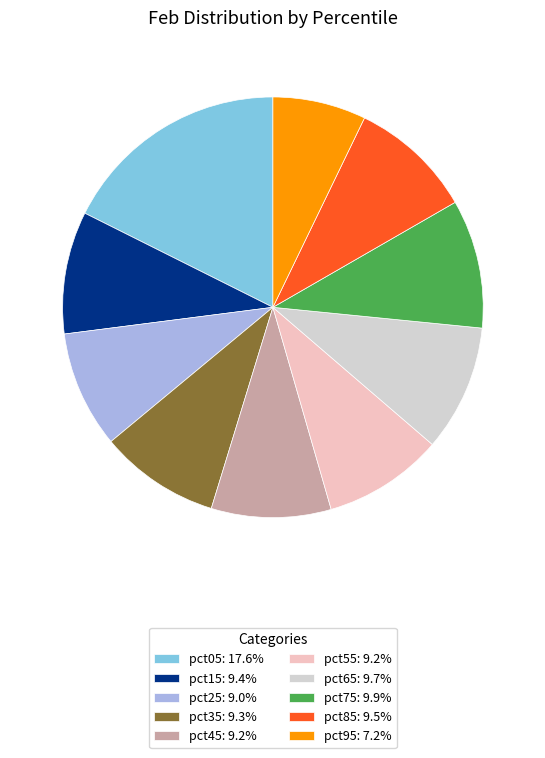

Is there a majority slice in this chart?

No